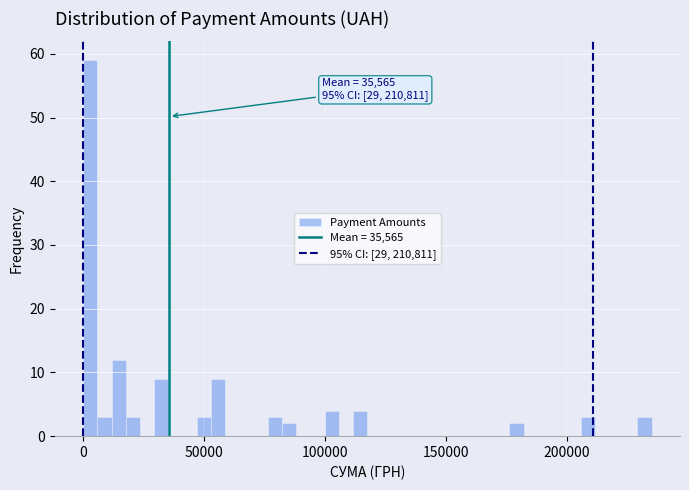

Read against the x-axis, roughly where is the centre of the tallest bar?

5000